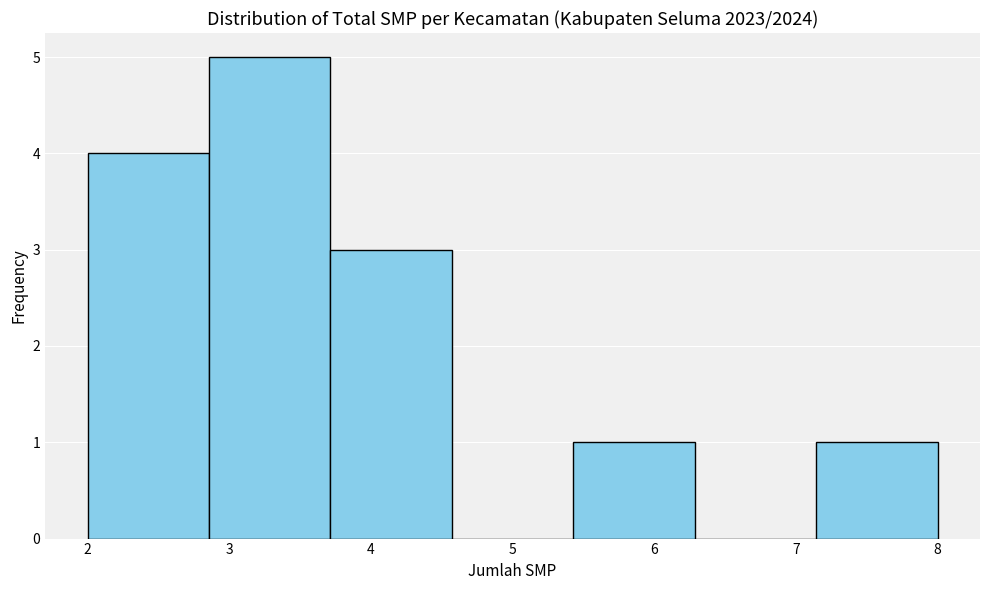

Over which range of the x-axis is the bar tallest?

2.9 to 3.7